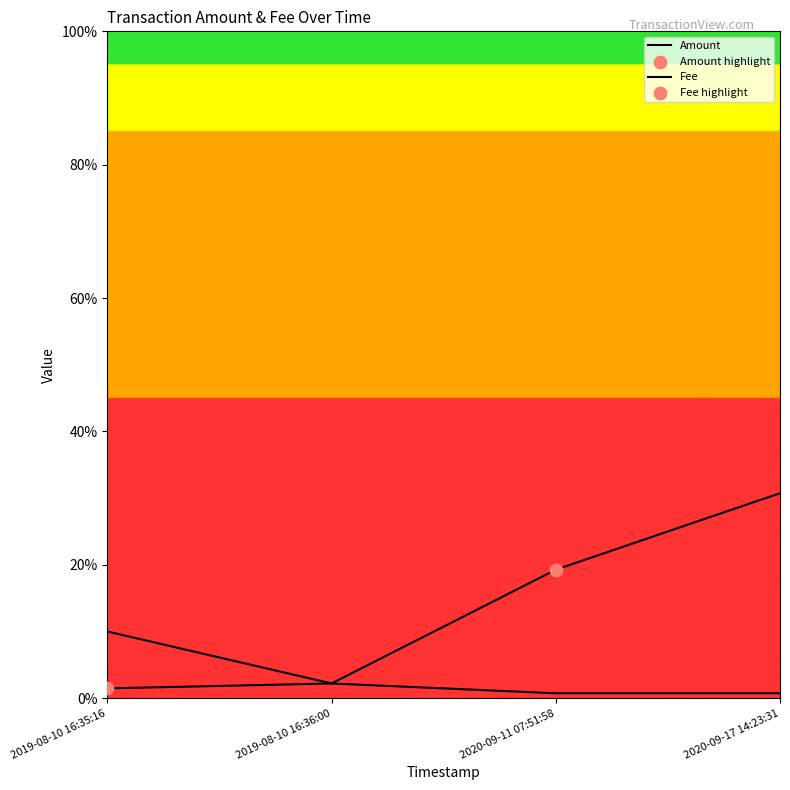

At how many categories does at least one series exceed 0?

4